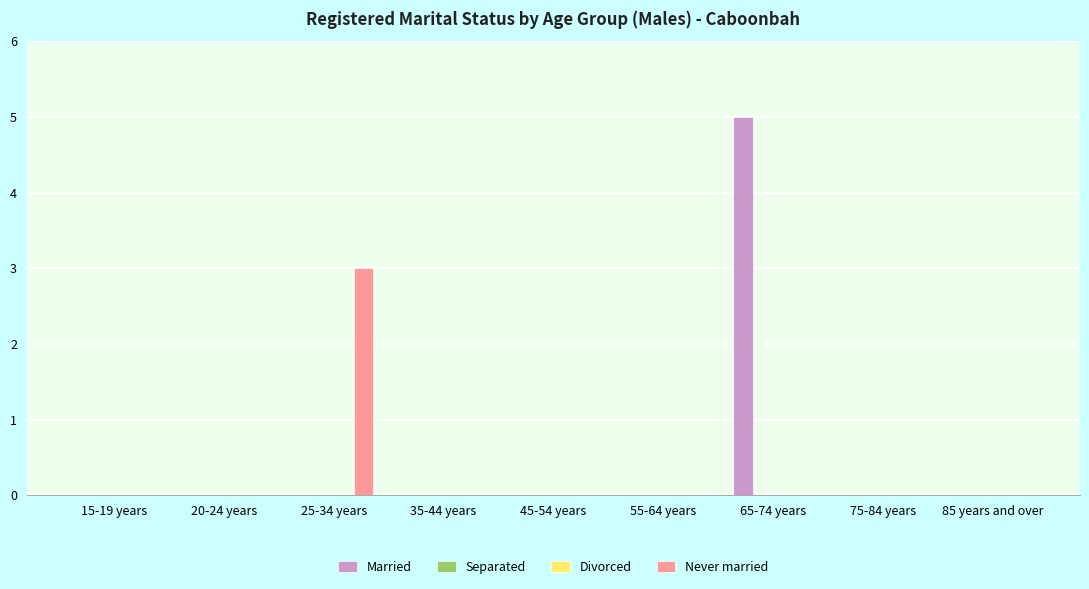

How many groups of bars are there?

9